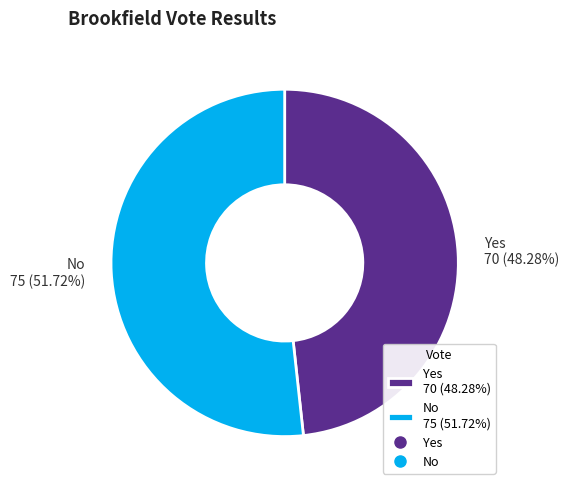

Rank the categories by value from highest to lowest.

No 75 (51.72%), Yes 70 (48.28%)